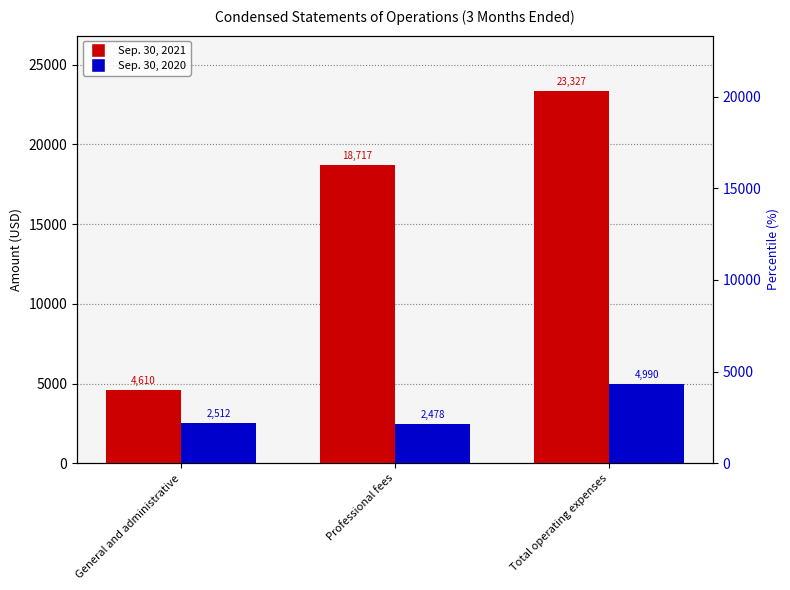

What is the smallest value displayed?

2478